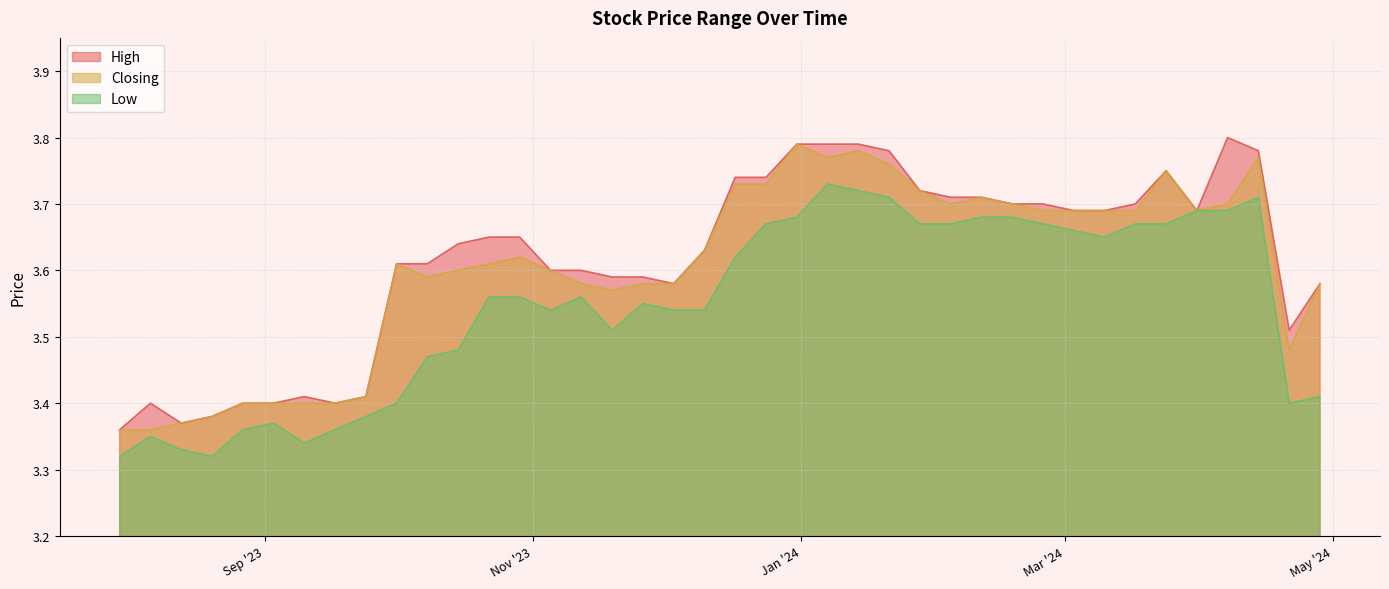

Read the High value at 14/04/2024.

3.8